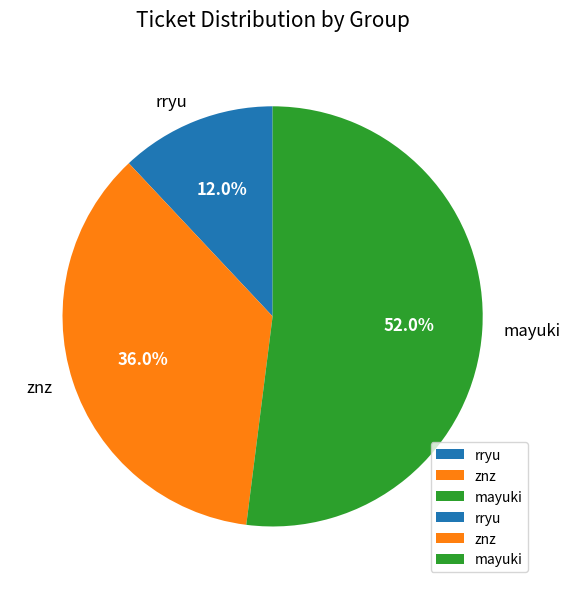

Is the sum of znz and mayuki greater than half?

Yes